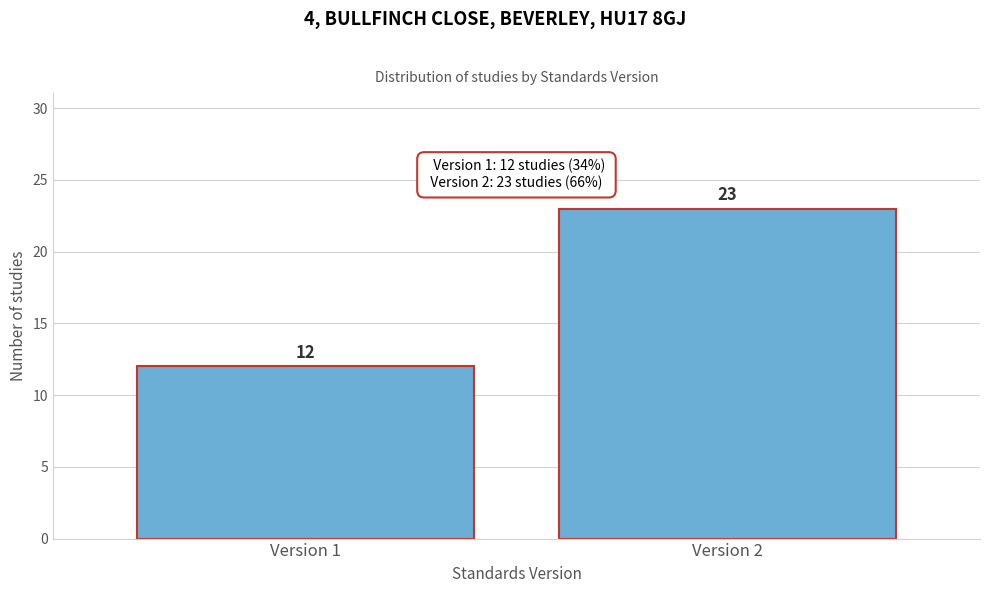

Reading left to right, what are all the values shown in this chart?

Version 1=12	Version 2=23